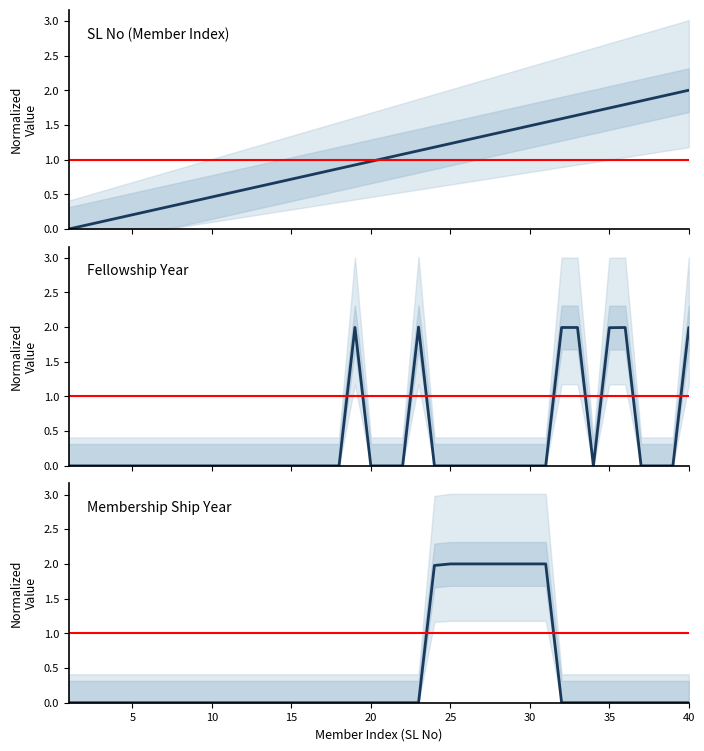

Is this an area chart (filled region under the line)?

No